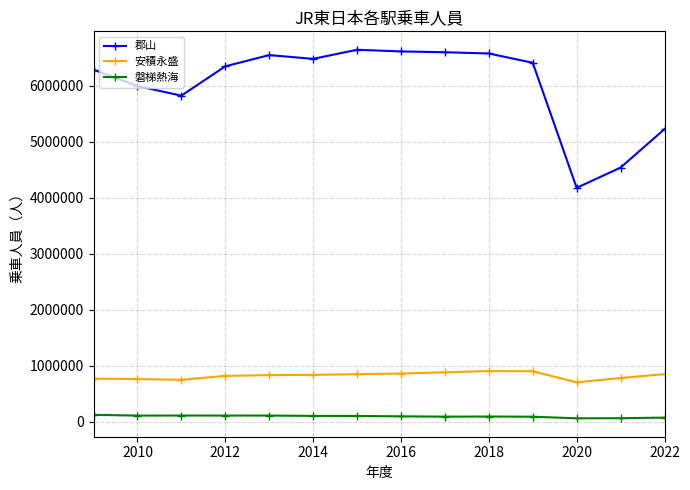

What is the greatest value displayed?

6639972